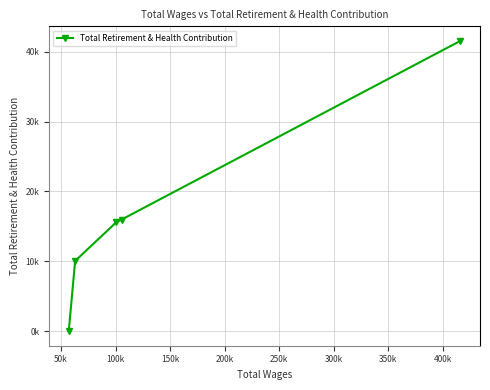

Count the number of categories in the chart.

5